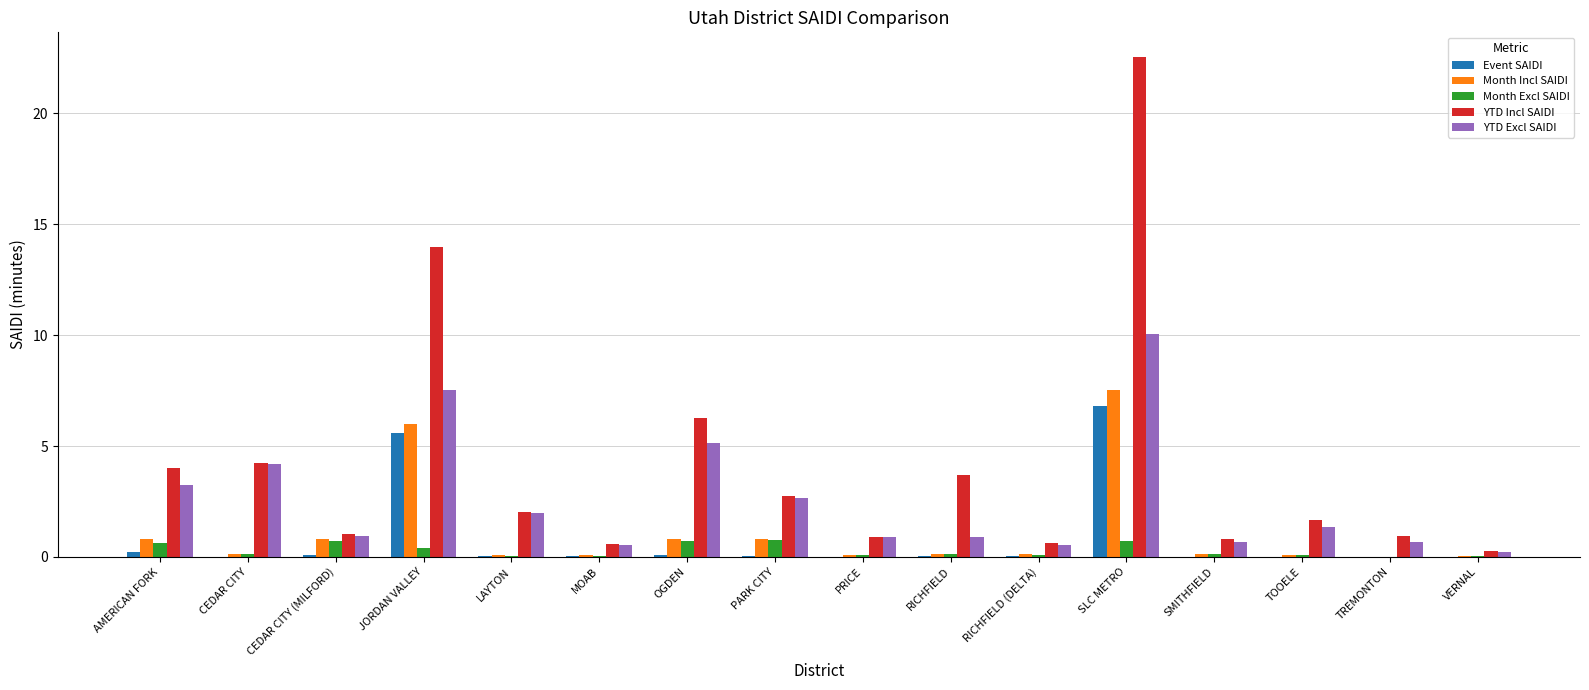

True or false: YTD Incl SAIDI has a value of 0.9 at TREMONTON.

True